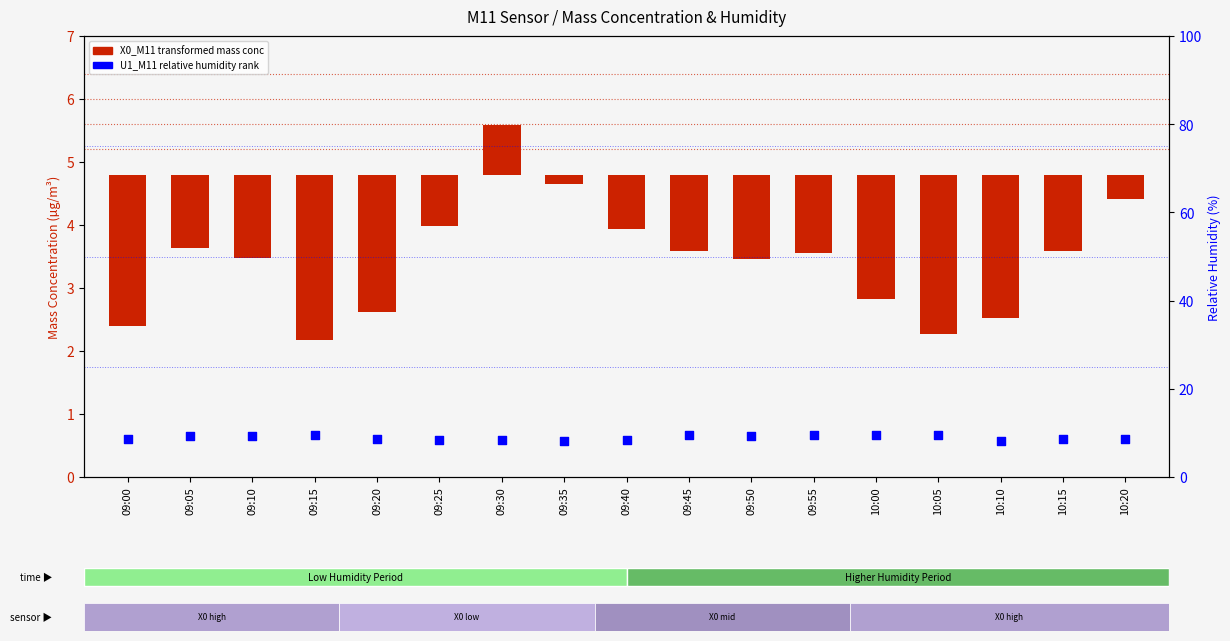

At which category is the sum across all series the highest?

09:30